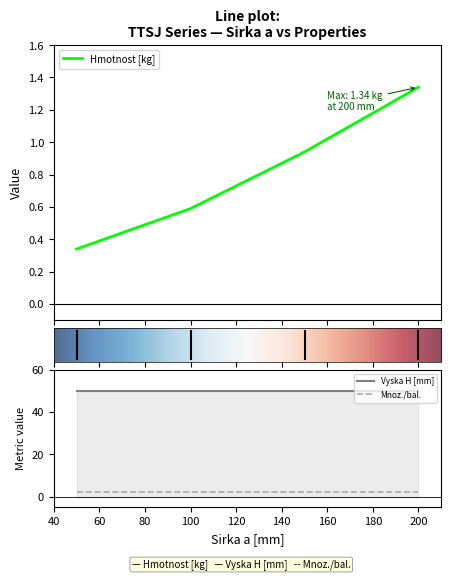

Count the number of categories in the chart.

4